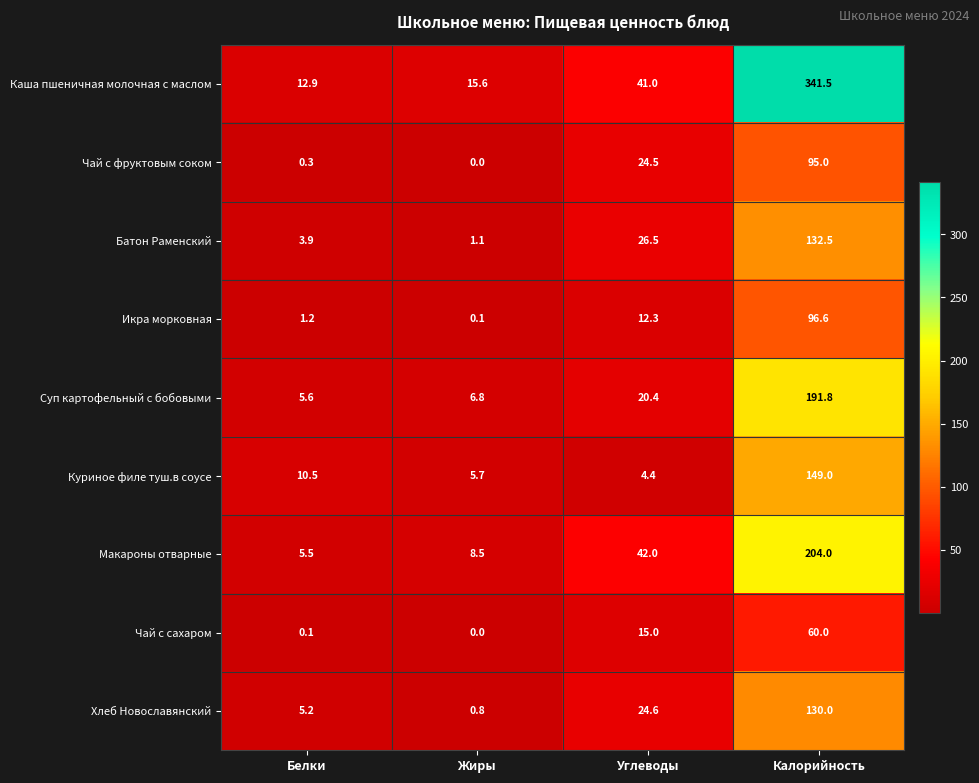

What is the total value across all series at Белки?

45.2